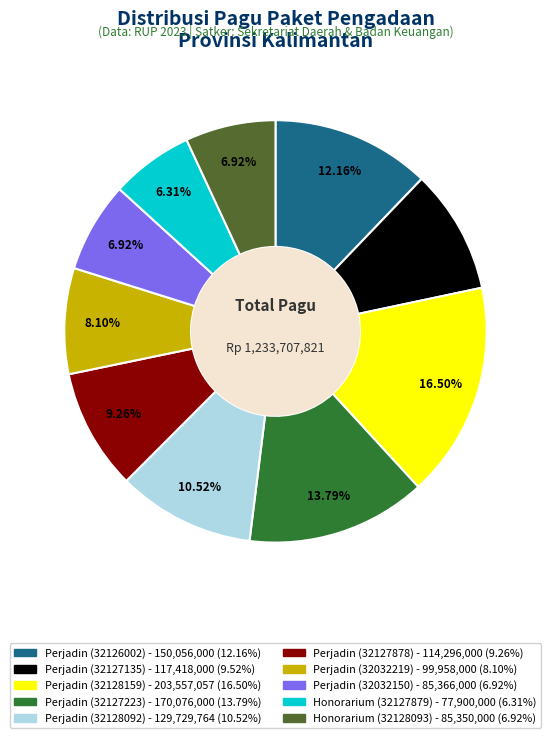

How many slices are in this pie chart?

10